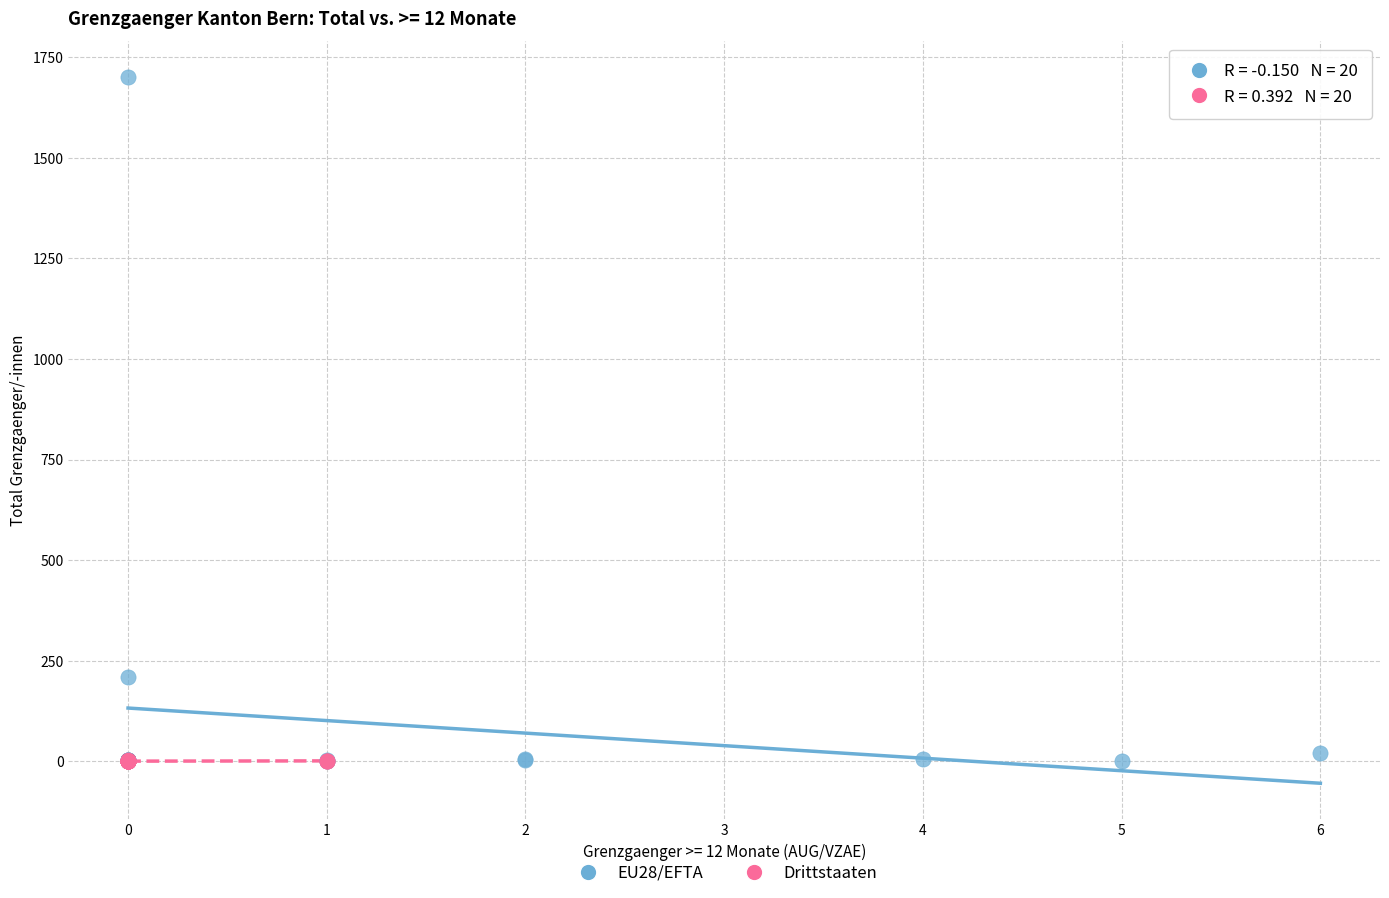

Which series has the largest Y range (max minus min)?

EU28/EFTA